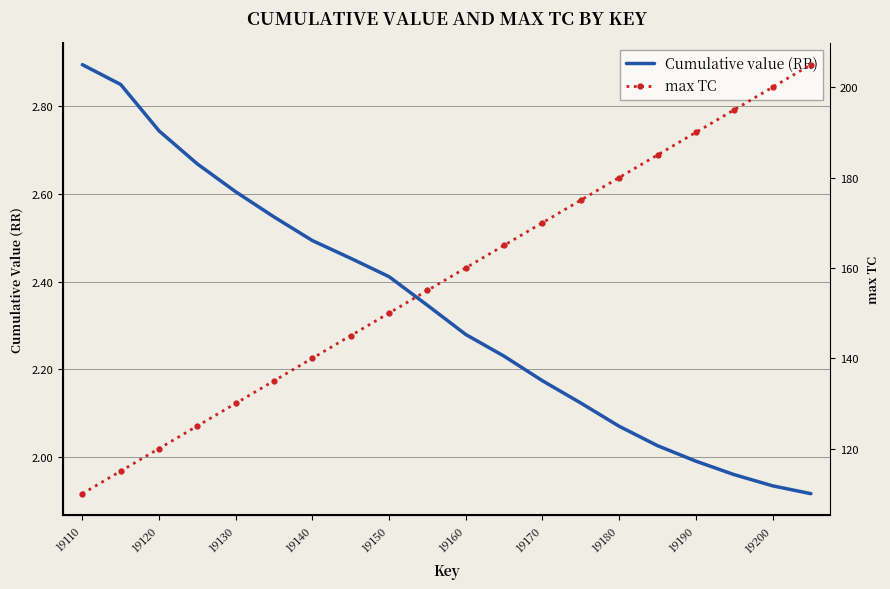

How many series are shown in this chart?

2